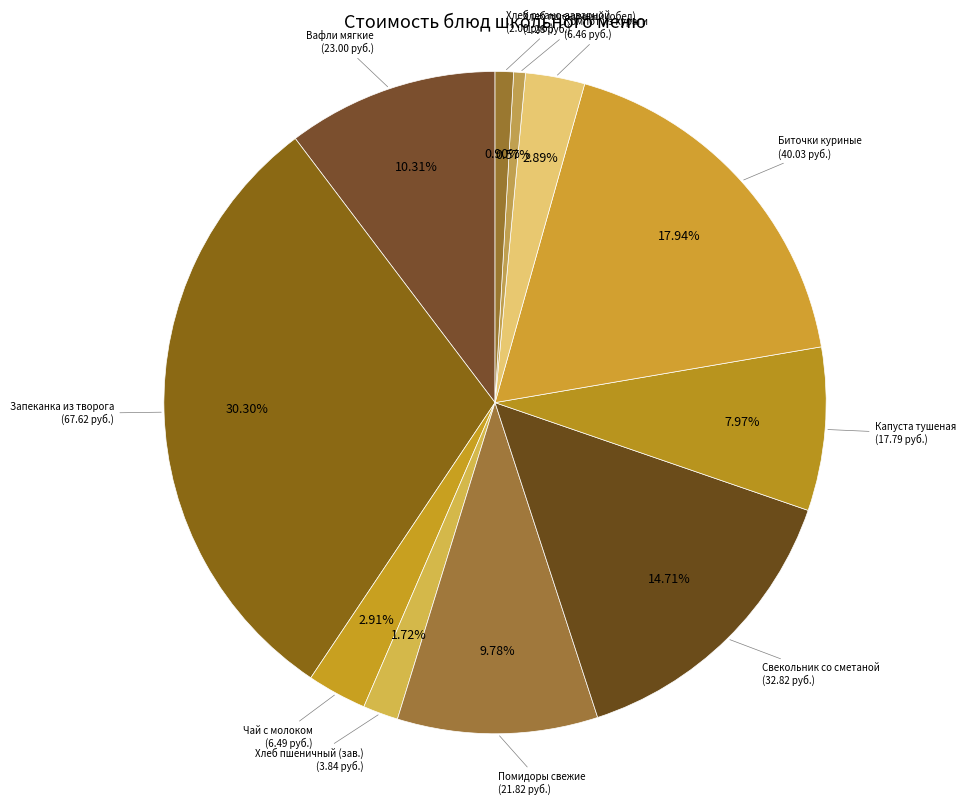

Which category has the biggest portion of the pie?

ЗАПЕКАНКА ИЗ ТВОРОГА СО СГУЩЕНЫМ МОЛОКОМ